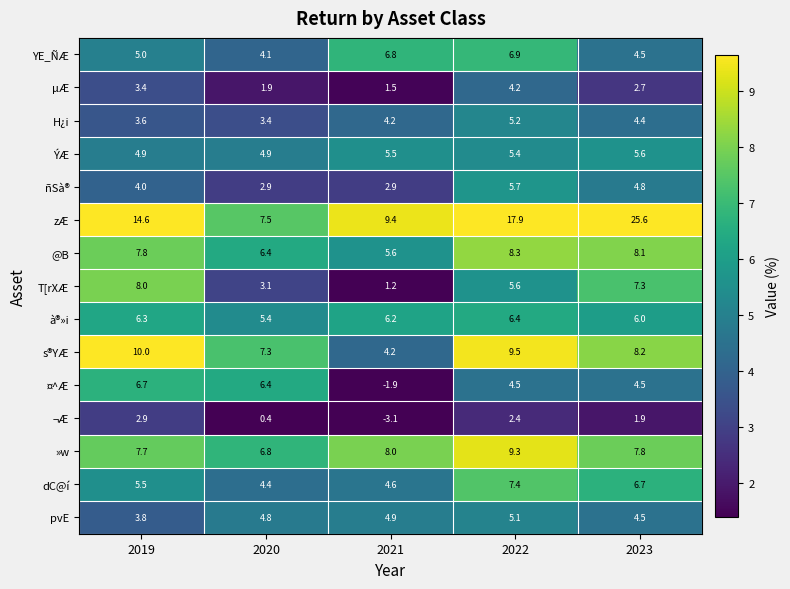

Which series has the widest spread of values?

zÆ